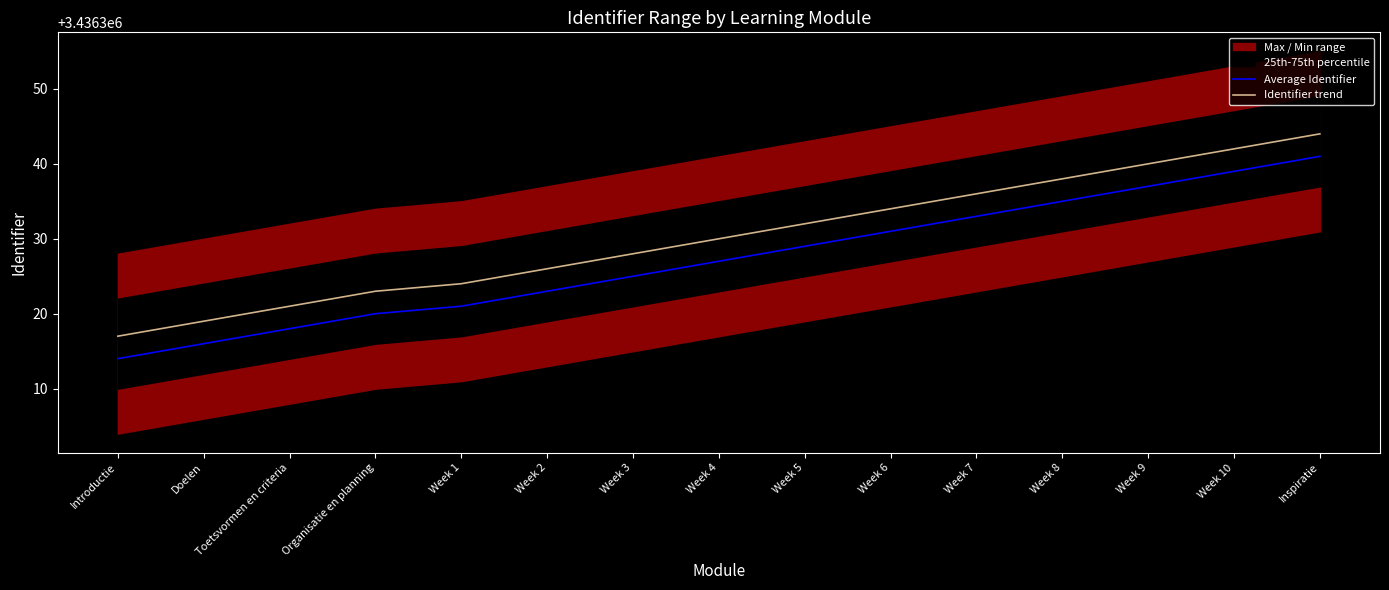

At which label does Average Identifier first exceed 3436327?

Week 5